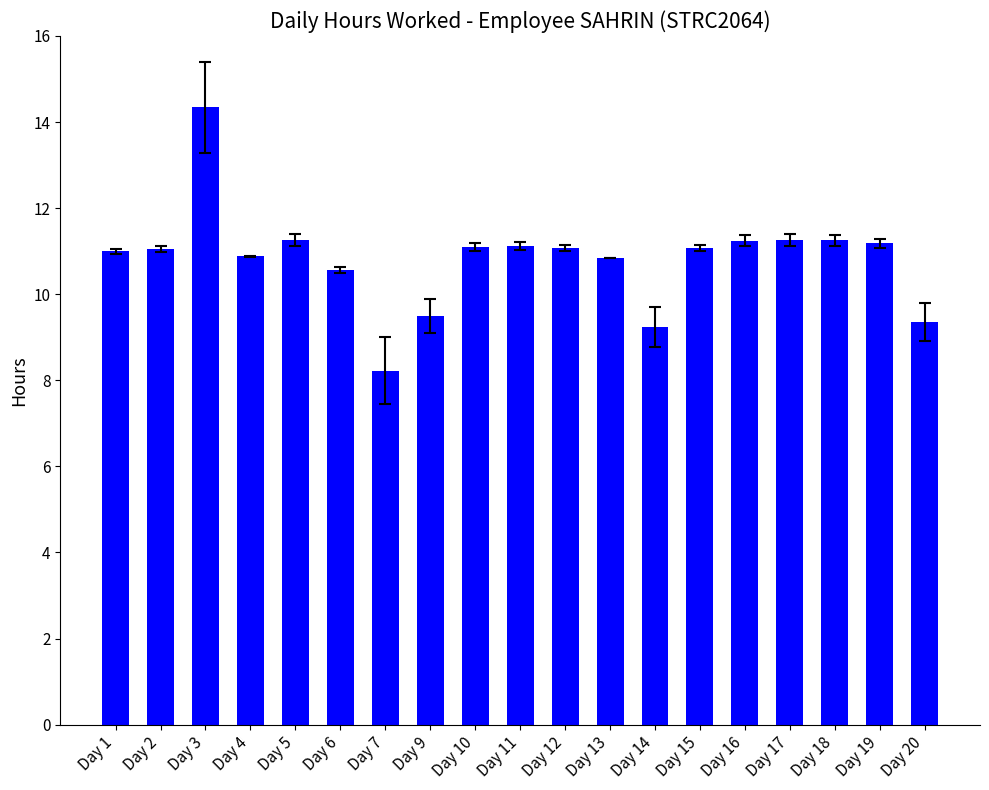

What is the average value?

10.8